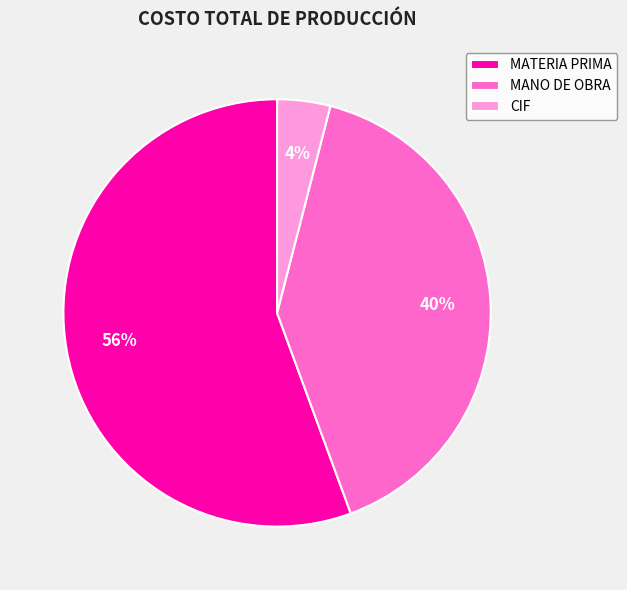

The MANO DE OBRA slice represents 40% of the pie. True or false?

True